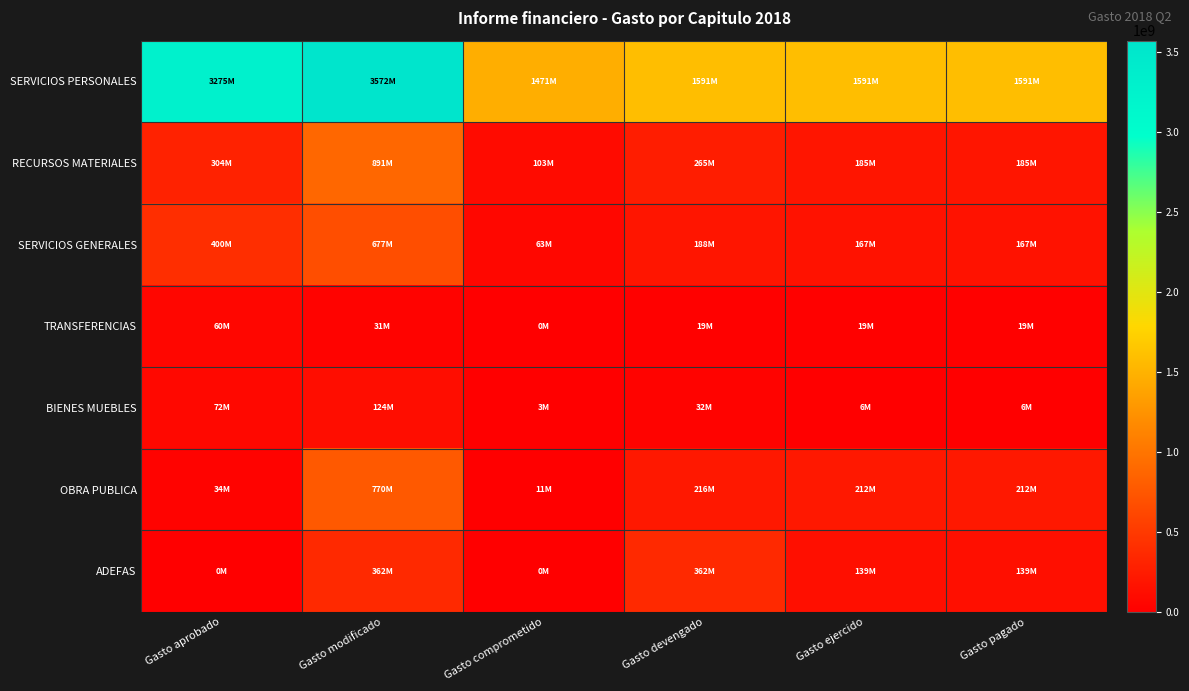

Which has a higher value, Gasto aprobado or Gasto devengado?

Gasto aprobado